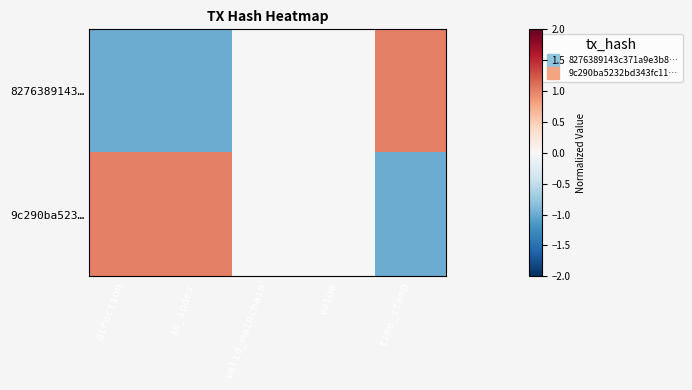

Reading left to right, list all the values displayed in this chart.

8276389143…: direction=-1	io_index=-1	valid_mainchain=0	value=0	time_stamp=1
9c290ba523…: direction=1	io_index=1	valid_mainchain=0	value=0	time_stamp=-1